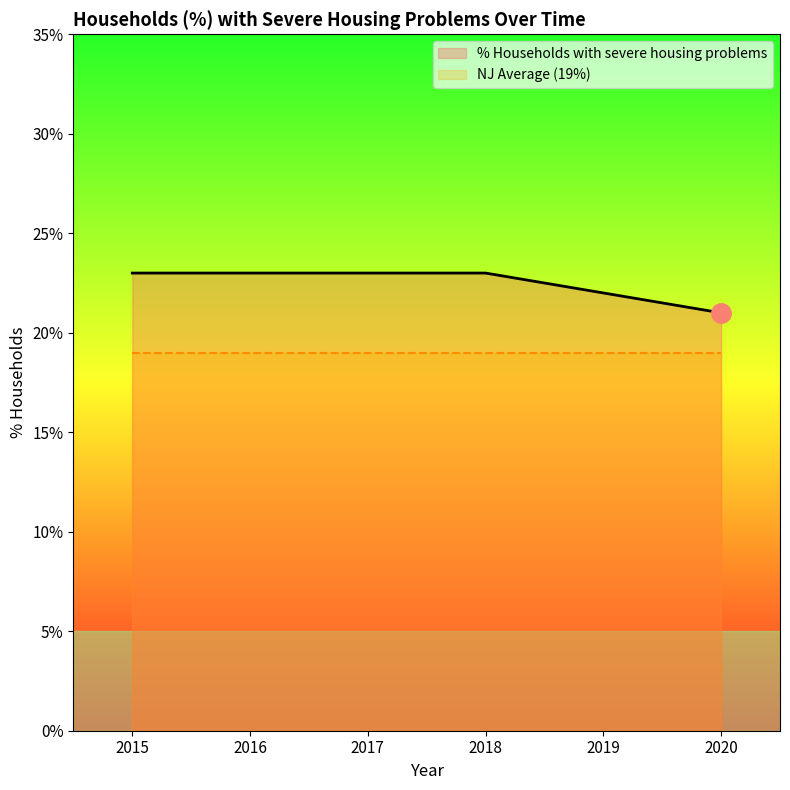

Which series changed the most between 2016 and 2017?

% Households with severe housing problems